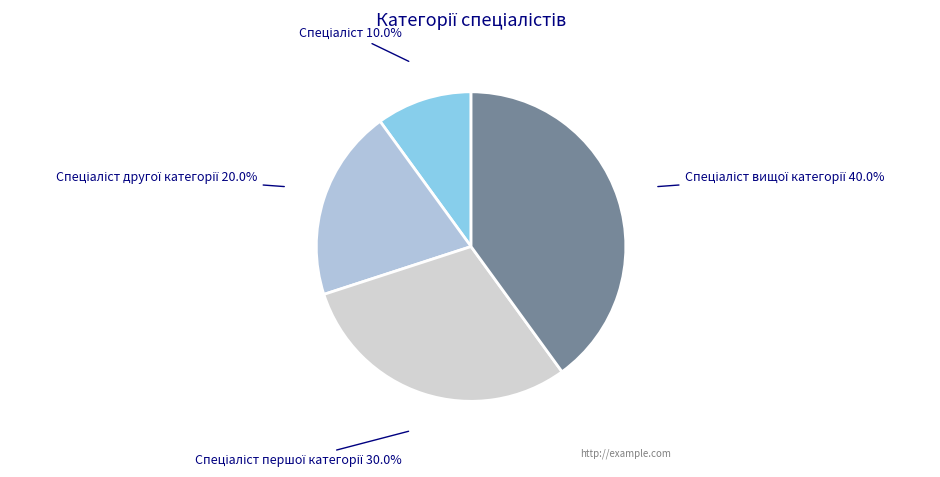

To the nearest percent, what is the difference between the largest and smallest slice percentages?

30%